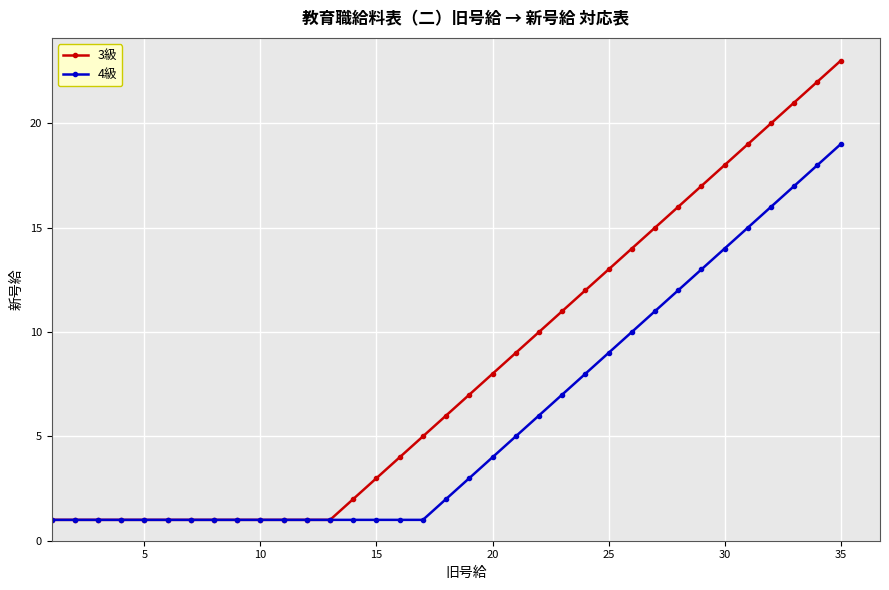

List the series in order of their peak value, lowest first.

4級, 3級